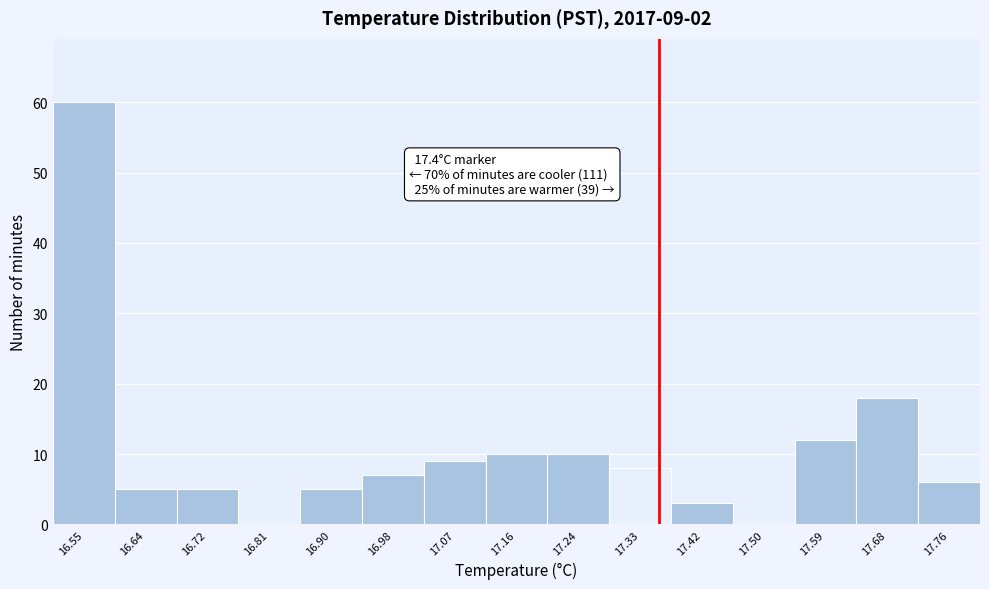

Reading right to left, extract all data points from this chart.

17.76=6	17.68=18	17.59=12	17.50=0	17.42=3	17.33=8	17.24=10	17.16=10	17.07=9	16.98=7	16.90=5	16.81=0	16.72=5	16.64=5	16.55=60